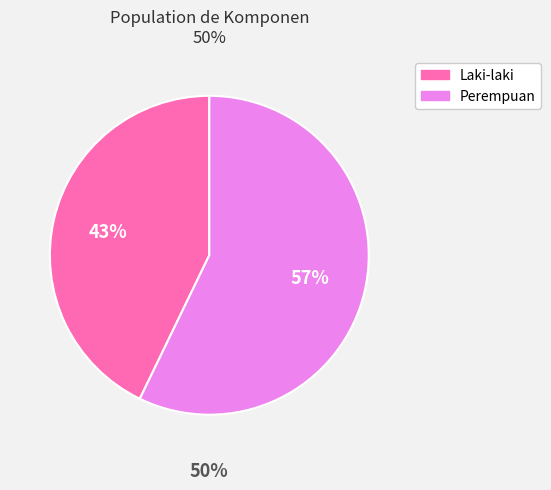

To the nearest percent, what is the average slice percentage?

50%